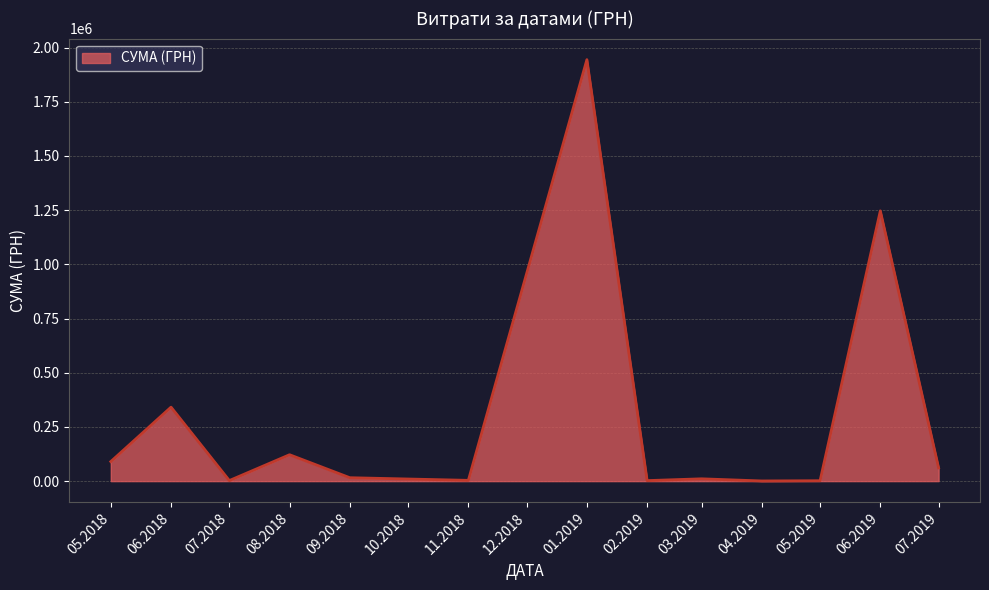

What is the difference between the maximum and minimum values?

1943586.4